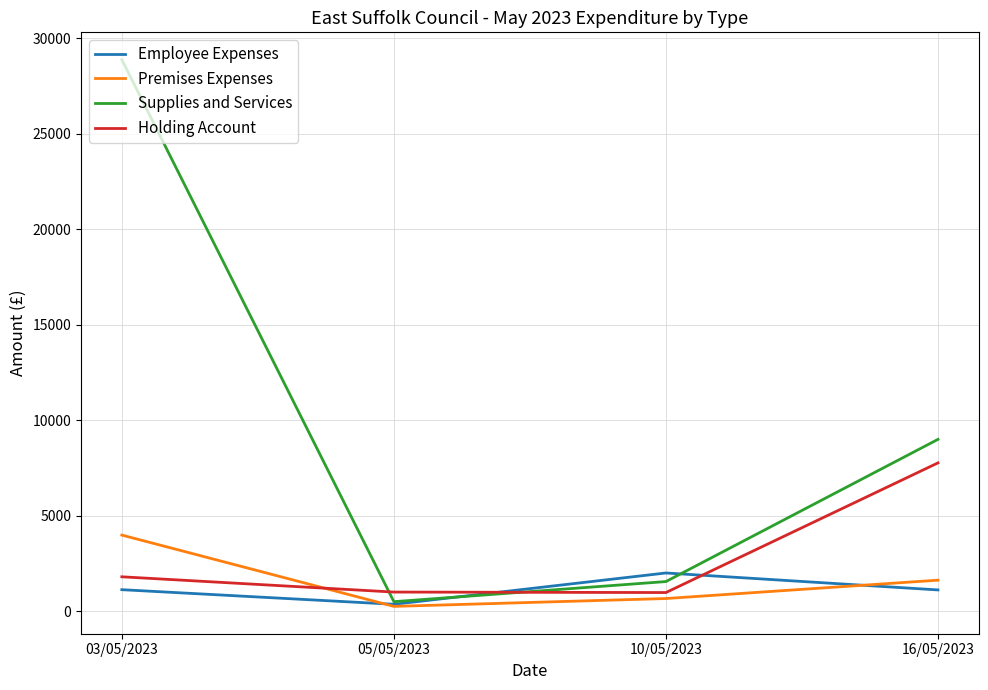

What is the spread (max minus min) of values at 16/05/2023?

7888.0